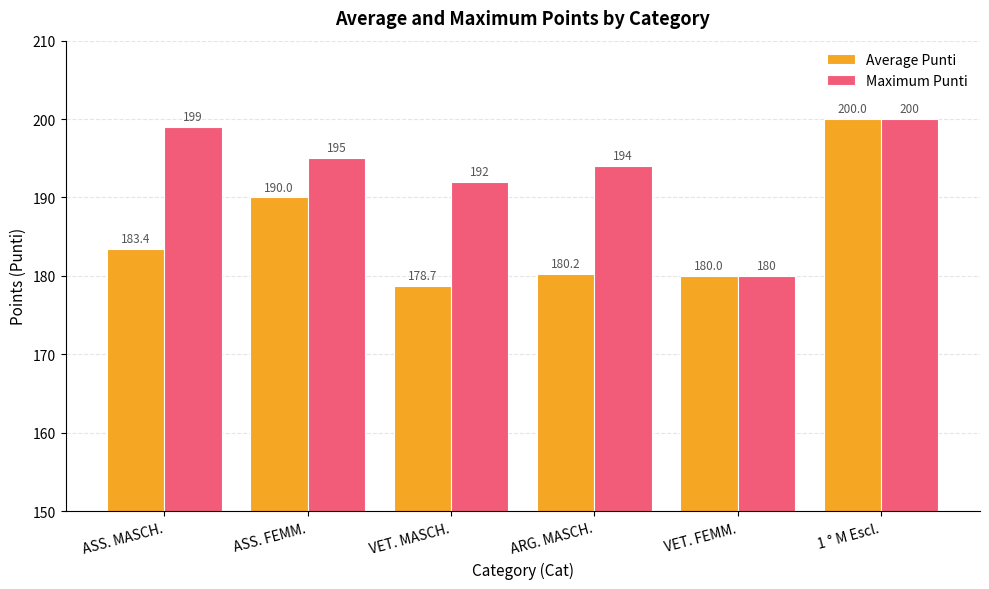

What are all the series names shown in the legend?

Average Punti, Maximum Punti